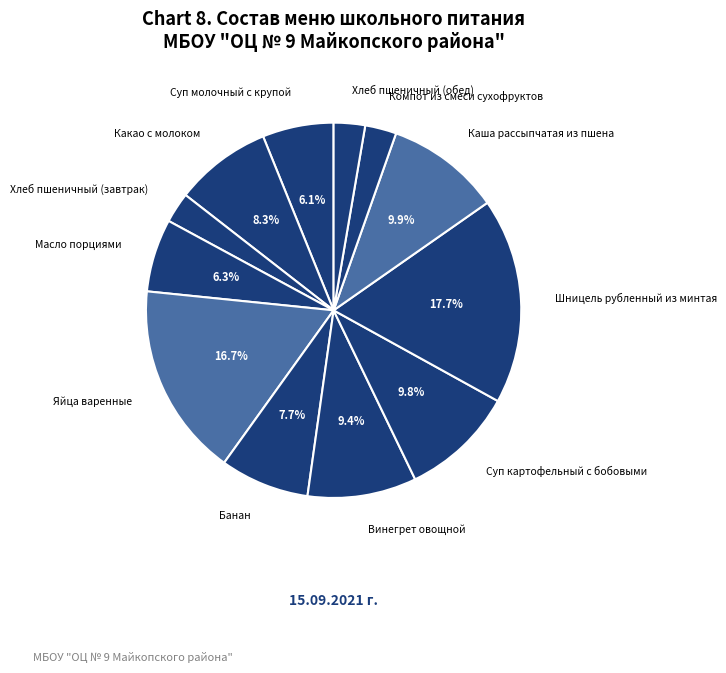

Count the number of slices in the pie.

12